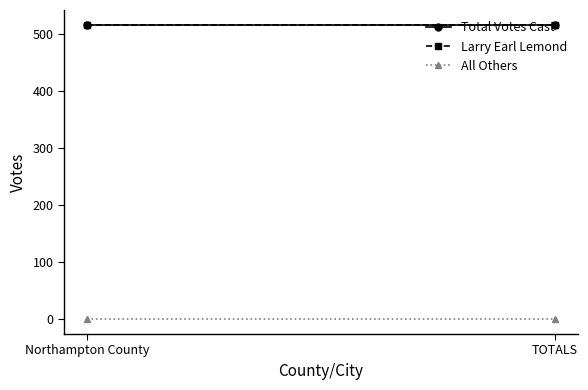

Is this an area chart (filled region under the line)?

No